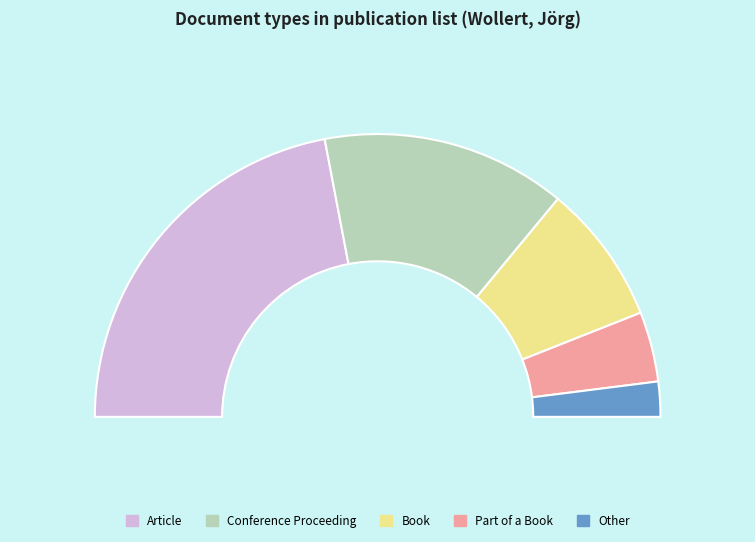

Does any single category account for the majority?

No